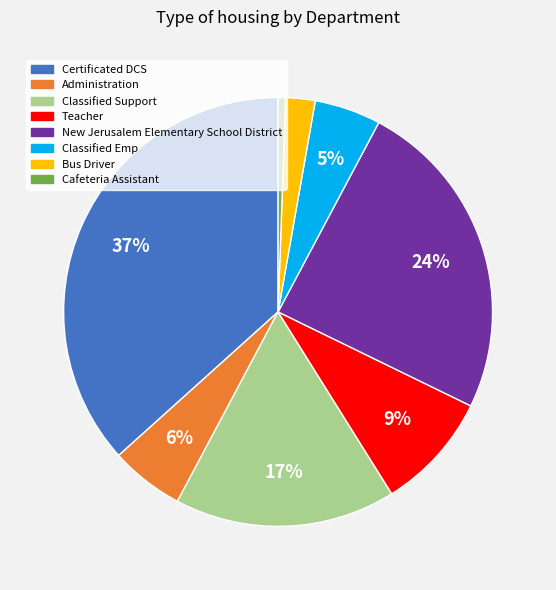

Count the number of slices in the pie.

8